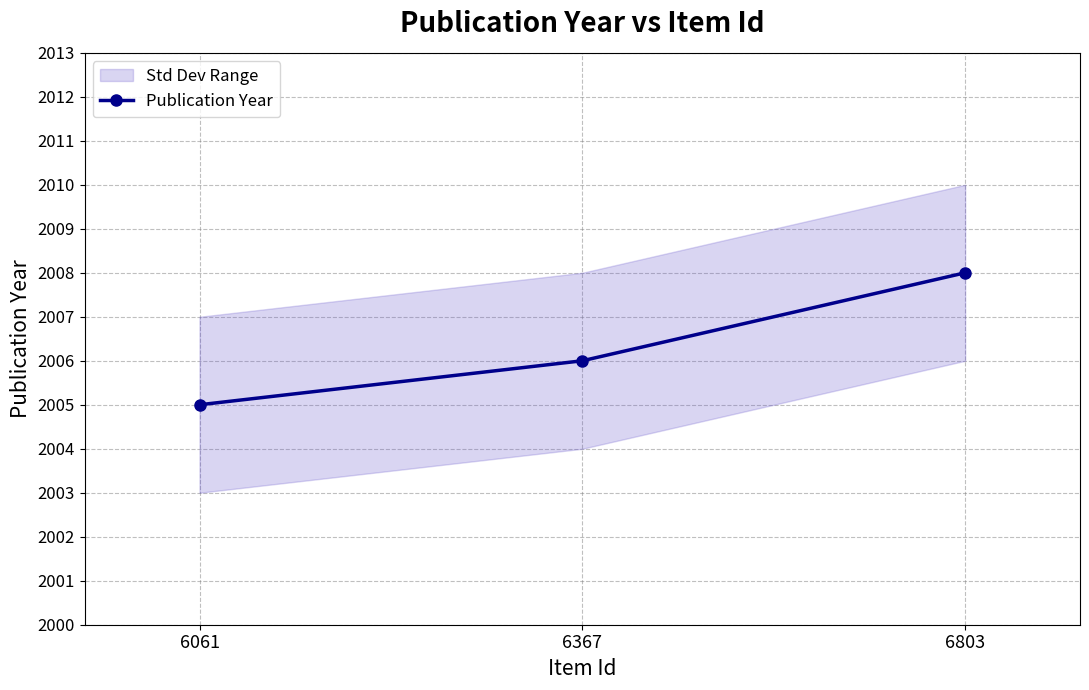

What is the difference between the maximum and second lowest values?

2